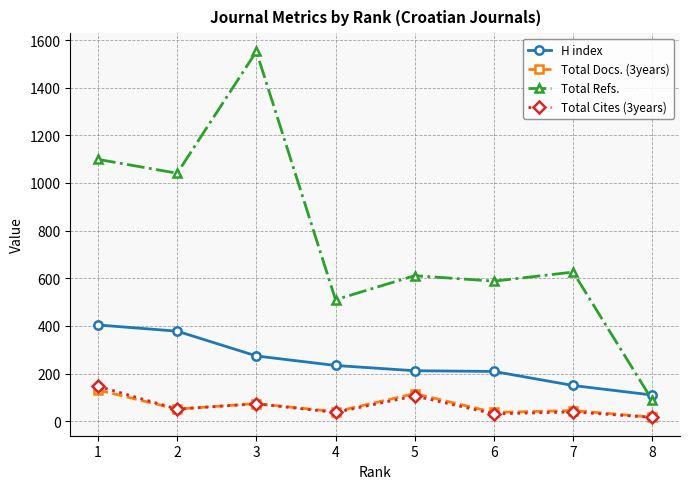

True or false: Total Refs. and Total Cites (3years) cross at least once.

False